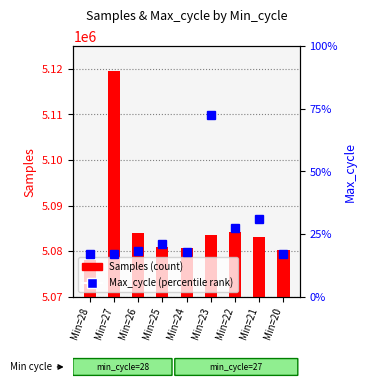

Reading right to left, list all the values displayed in this chart.

Samples (count): 5080296	5083087	5084210	5083569	5080700	5080980	5083966	5119504	5078014
Max_cycle: 20020	20116	20093	20408	20024	20046	20028	20020	20020